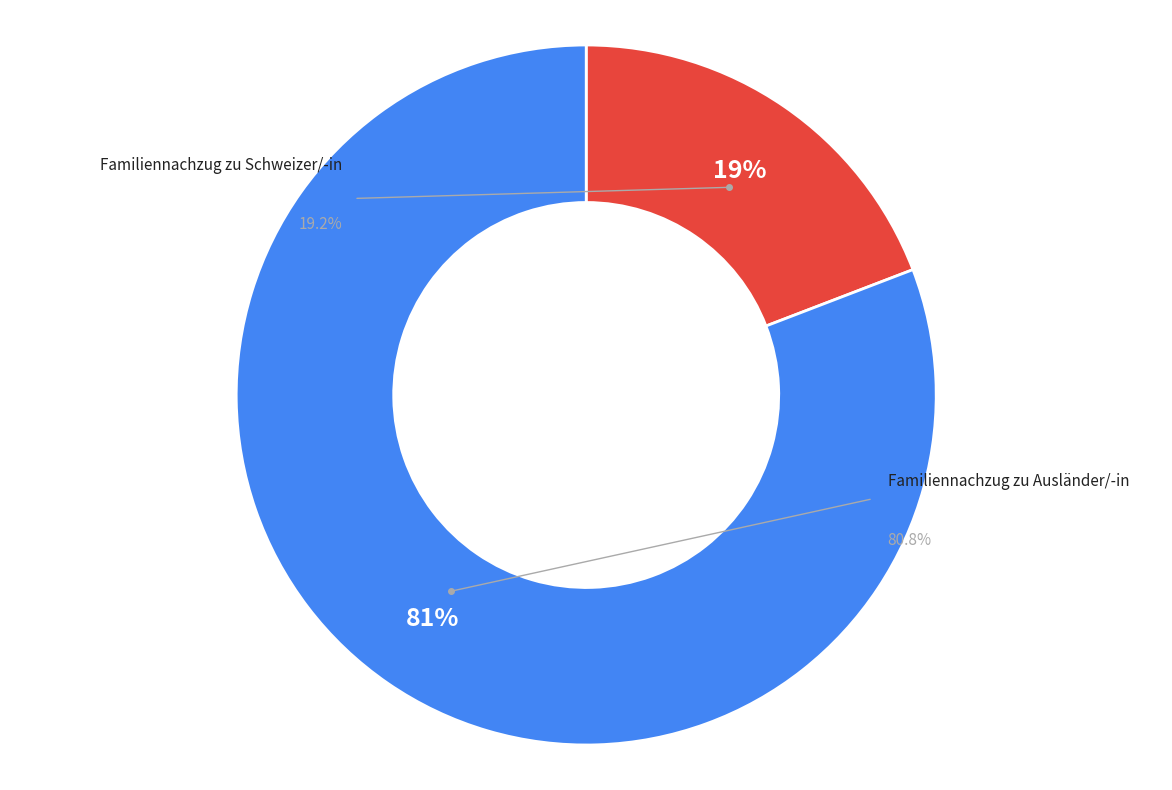

To the nearest percent, what is the combined percentage of Familiennachzug zu Schweizer/-in and Familiennachzug zu Ausländer/-in?

100%